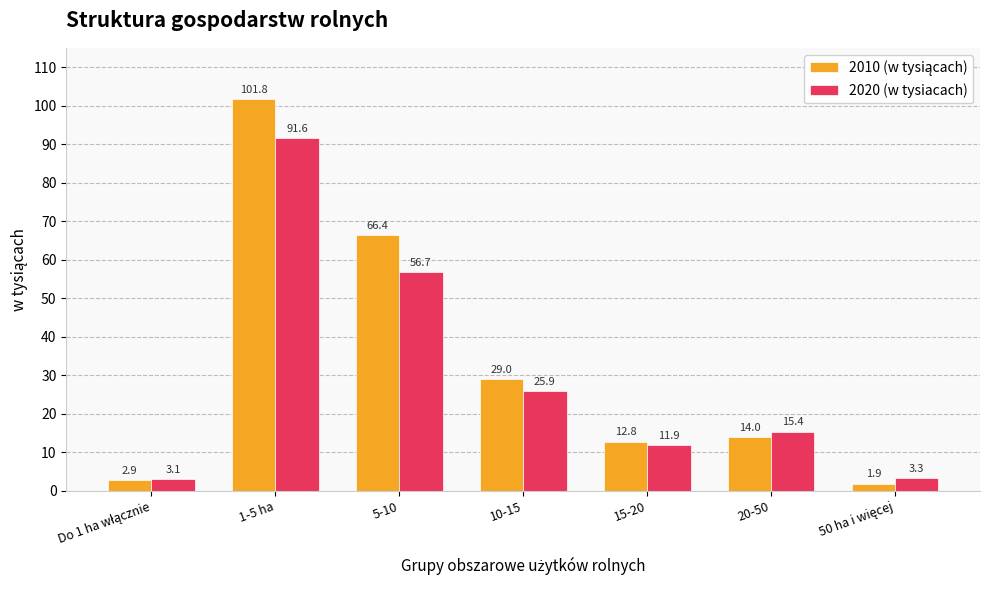

What is the difference between the highest and lowest values at 5-10?

9.7